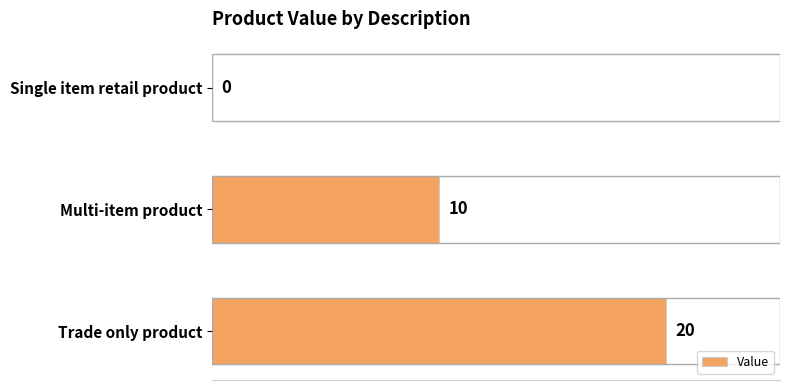

The chart shows a value of 0 at Single item retail product. True or false?

True